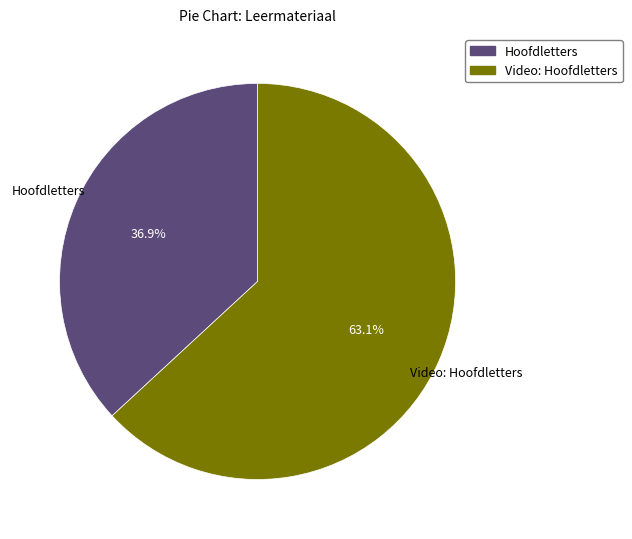

To the nearest percent, what is the combined percentage of Hoofdletters and Video: Hoofdletters?

100%